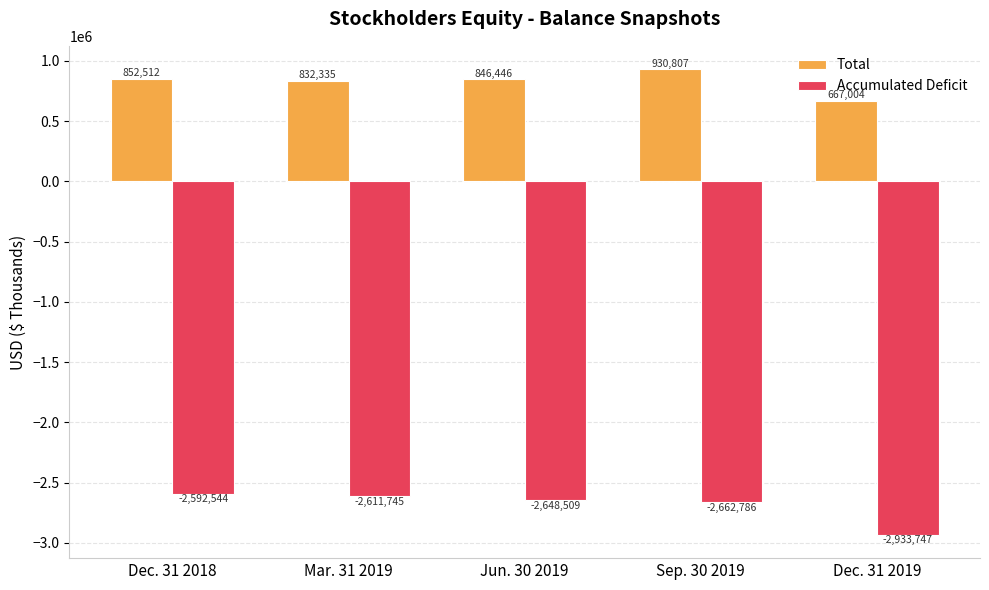

Rank the series by their maximum value, from lowest to highest.

Accumulated Deficit, Total